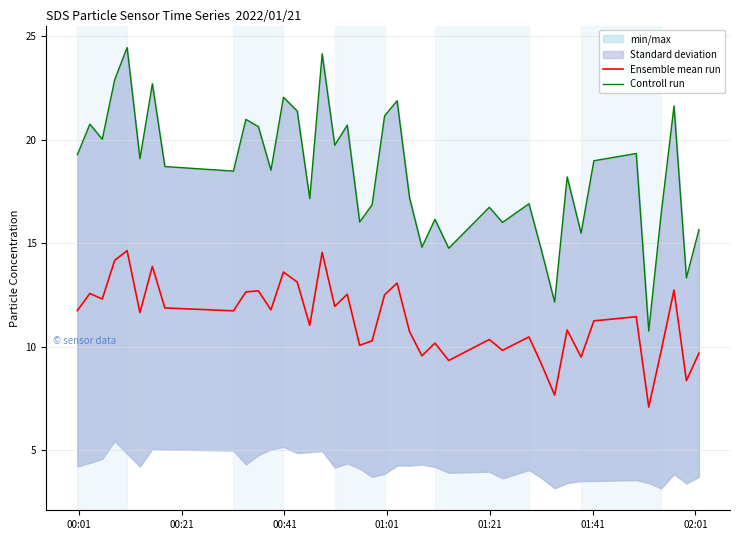

How many values in the Ensemble mean run series are below 11?

17